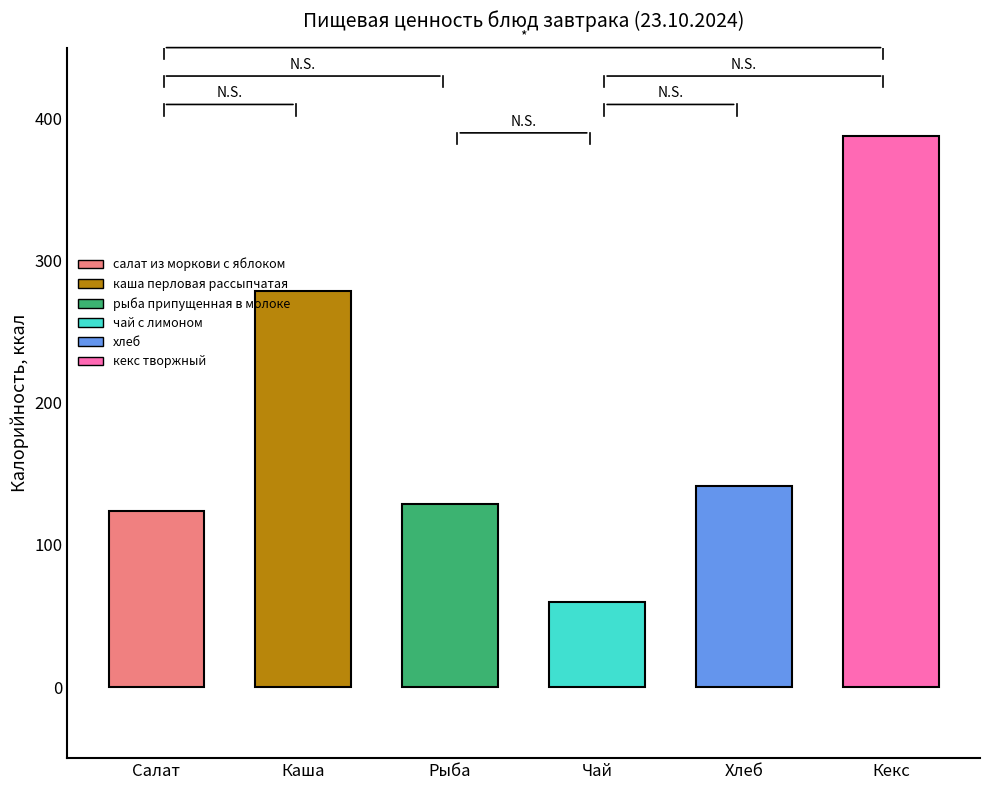

What is the maximum value for Калорийность?

388.0